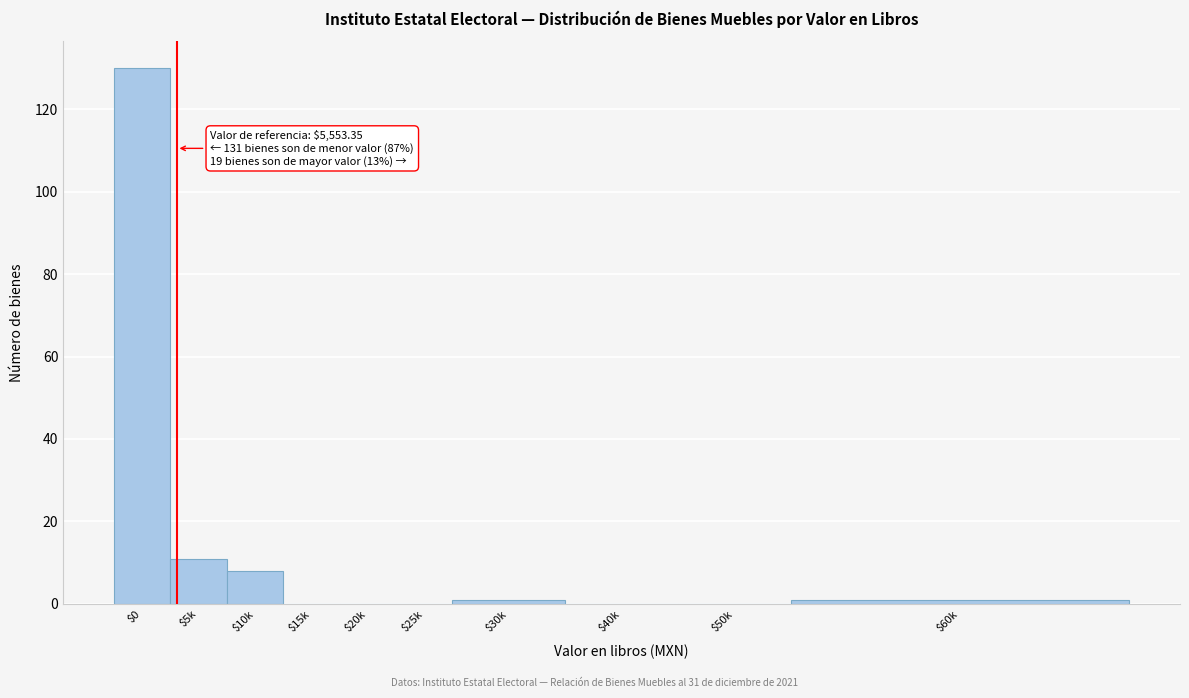

At which label is the value closest to 65?

$5k